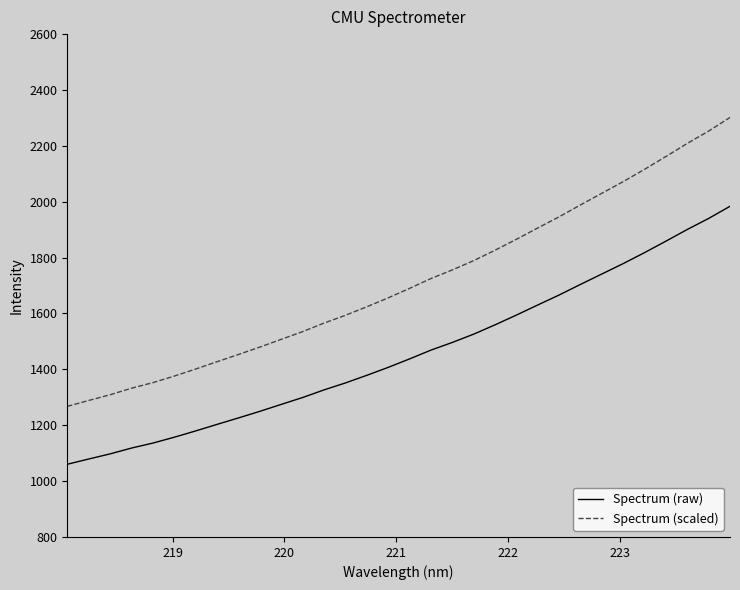

Which series has the largest range (max minus min)?

Spectrum (scaled)